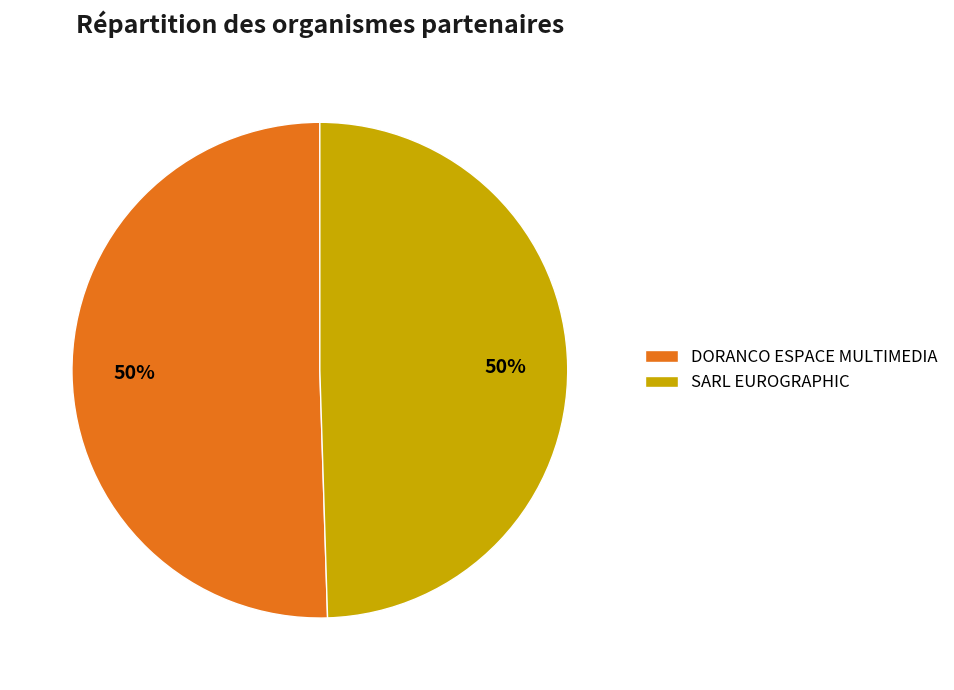

To the nearest percent, what is the average slice percentage?

50%